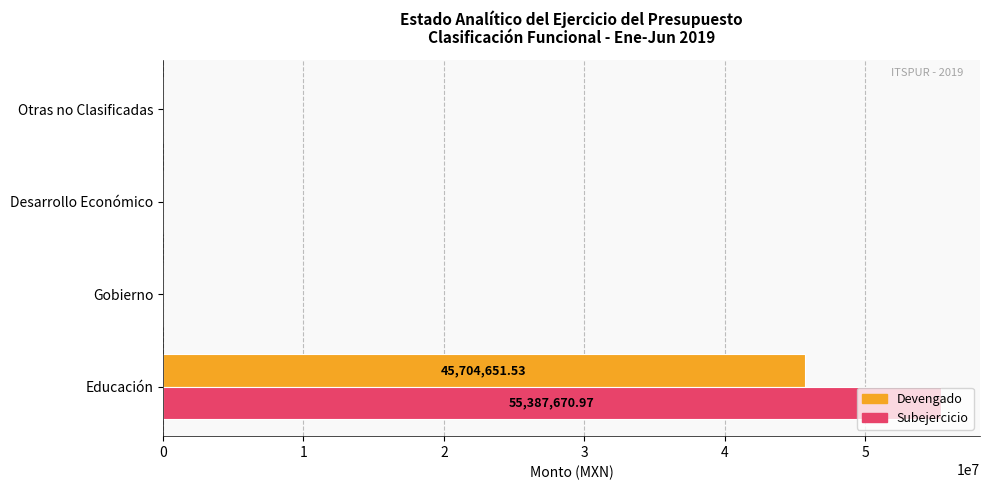

At which label does Subejercicio reach its peak?

Educación